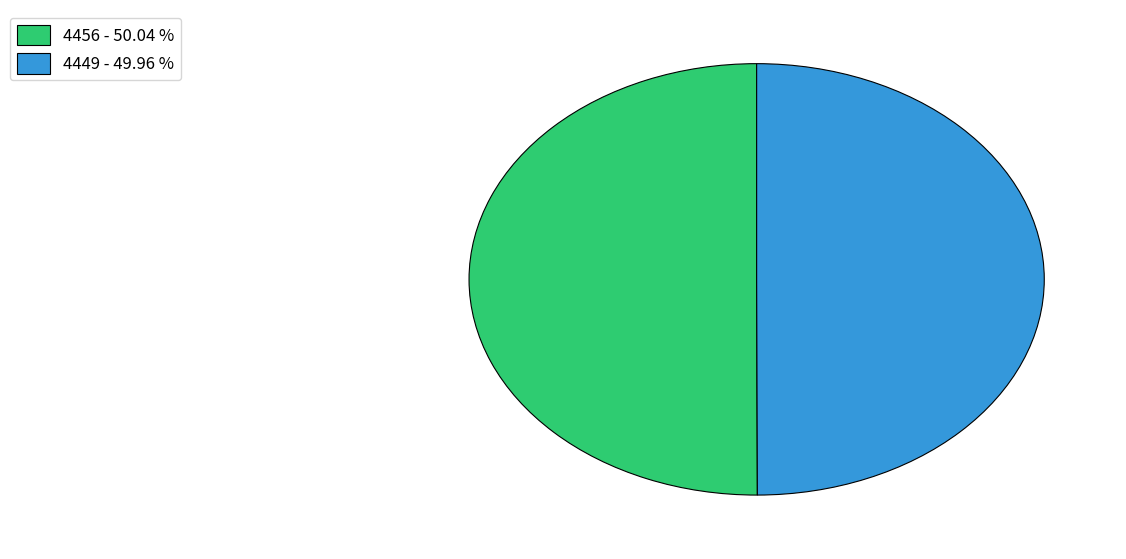

Approximately how many times larger is the value at 4456 compared to 4449?

1.0